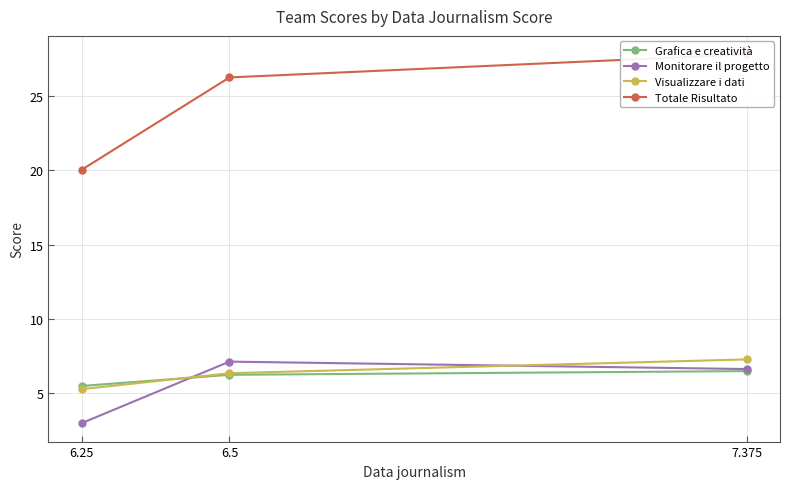

Where is Monitorare il progetto nearest to the value 5?

7.375